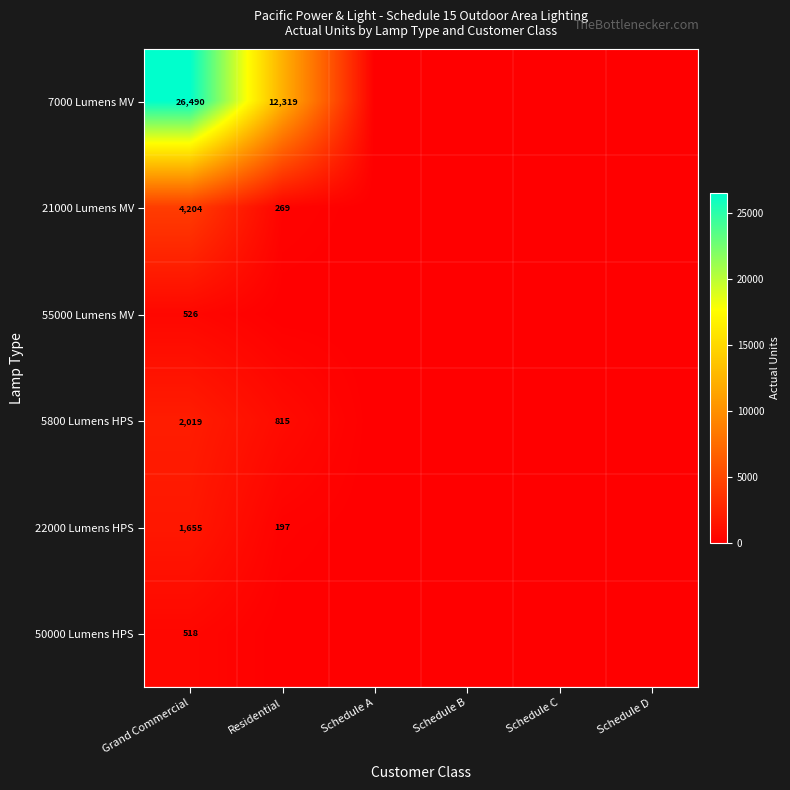

The 55000 Lumens MV series shows 226 at Grand Commercial. True or false?

False